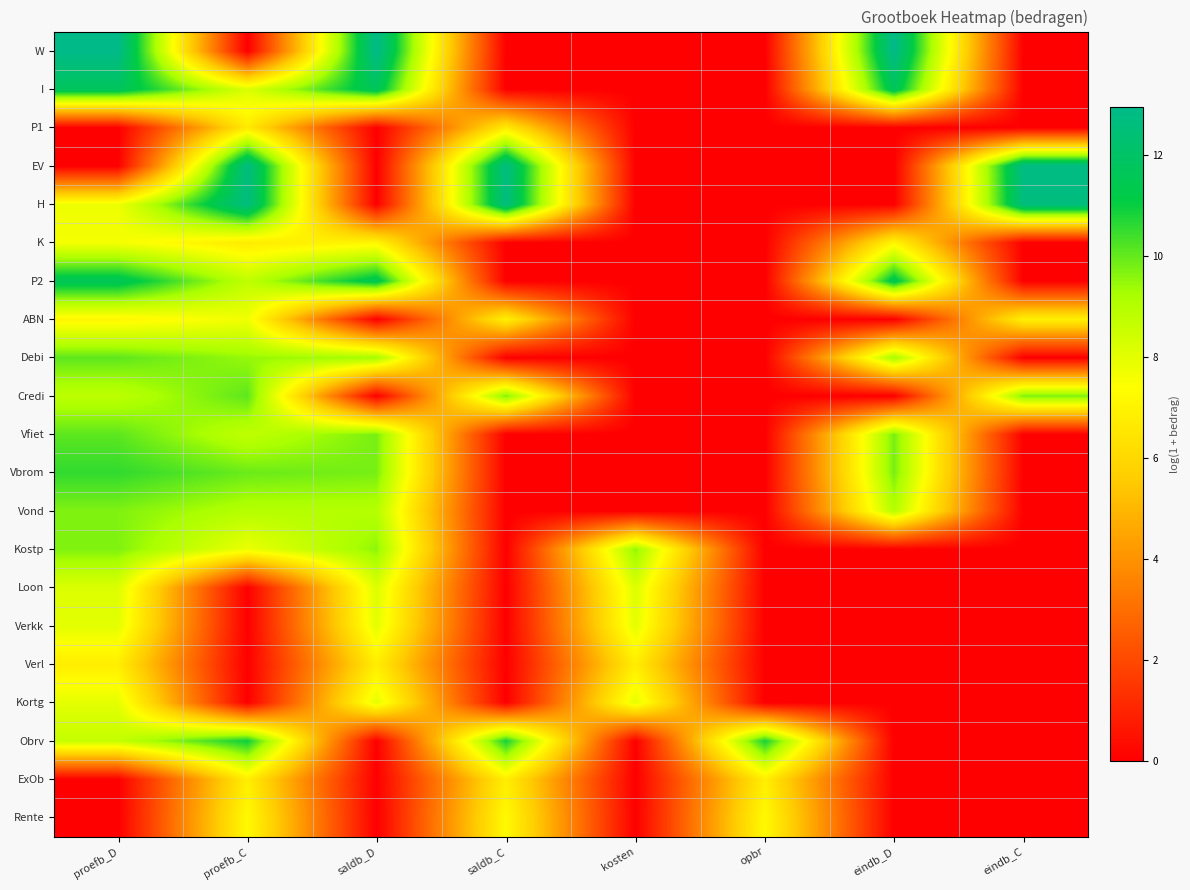

How many data points does each series have?

8